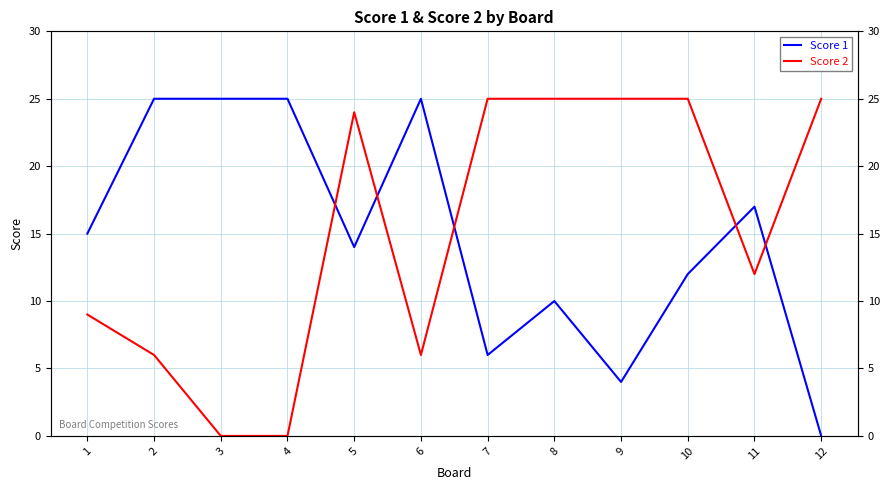

Read the Score 1 value at 2.

25